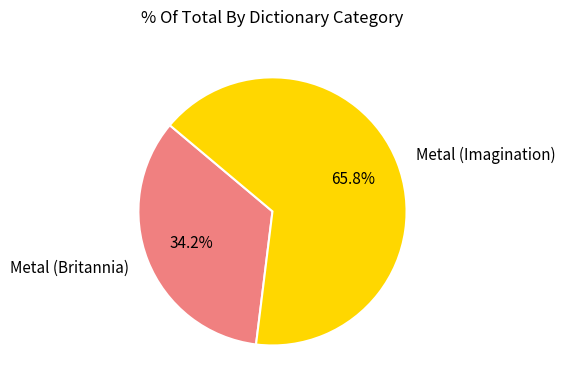

What percentage do Metal (Imagination) and Metal (Britannia) together represent?

100.0%